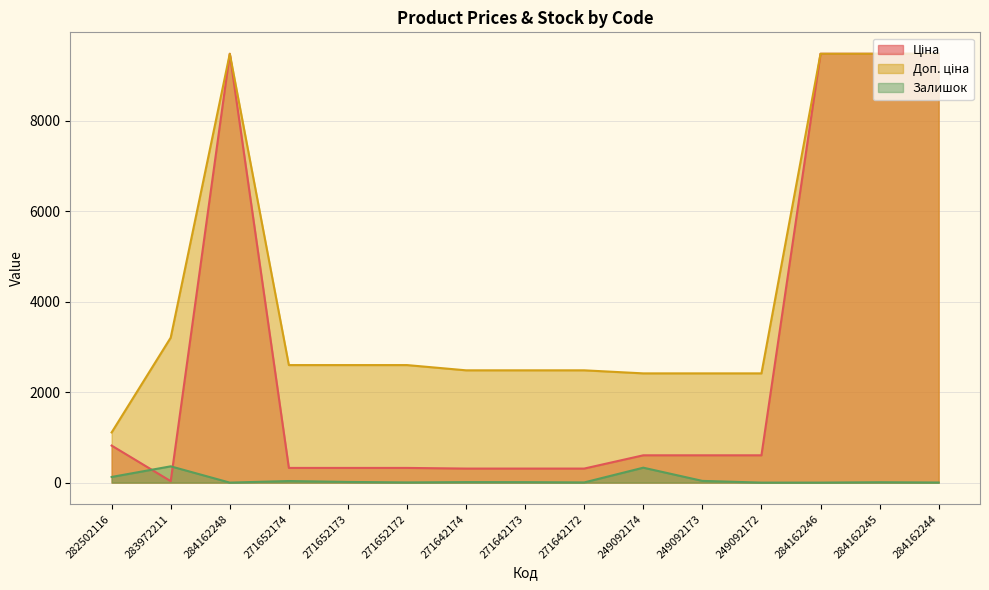

Reading right to left, transcribe all the data shown in this chart.

Ціна: 9480.1	9480.1	9480.1	603.7	603.7	603.7	310.3	310.3	310.3	324.8	324.8	324.8	9480.1	32.0	818.5
Доп. ціна: 9480.1	9480.1	9480.1	2414.8	2414.8	2414.8	2482.4	2482.4	2482.4	2598.3	2598.3	2598.3	9480.1	3205.0	1109.2
Залишок: 2.0	8.0	0.0	0.0	38.0	330.0	4.0	10.0	11.0	4.0	15.0	35.0	0.0	360.0	125.0